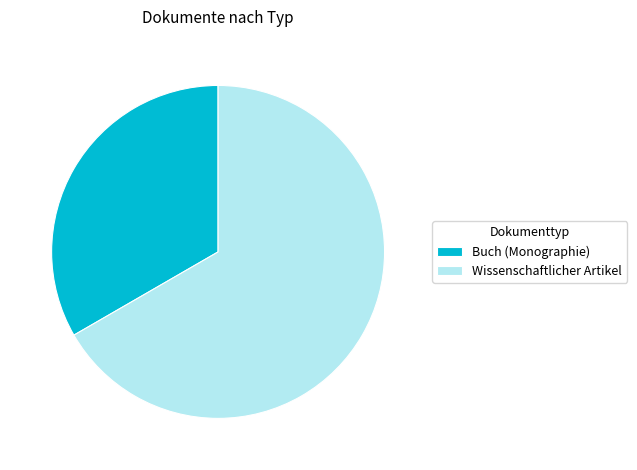

Is it true that Wissenschaftlicher Artikel is 60% of the pie?

False